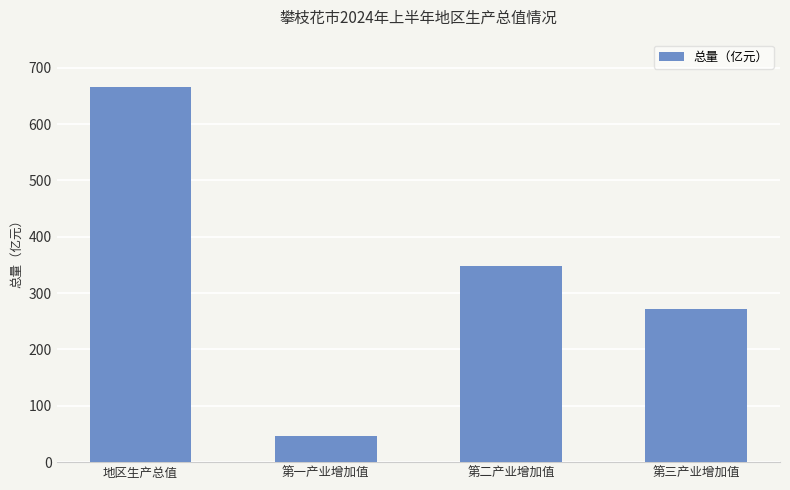

What is the label of the 1st bar from the left?

地区生产总值